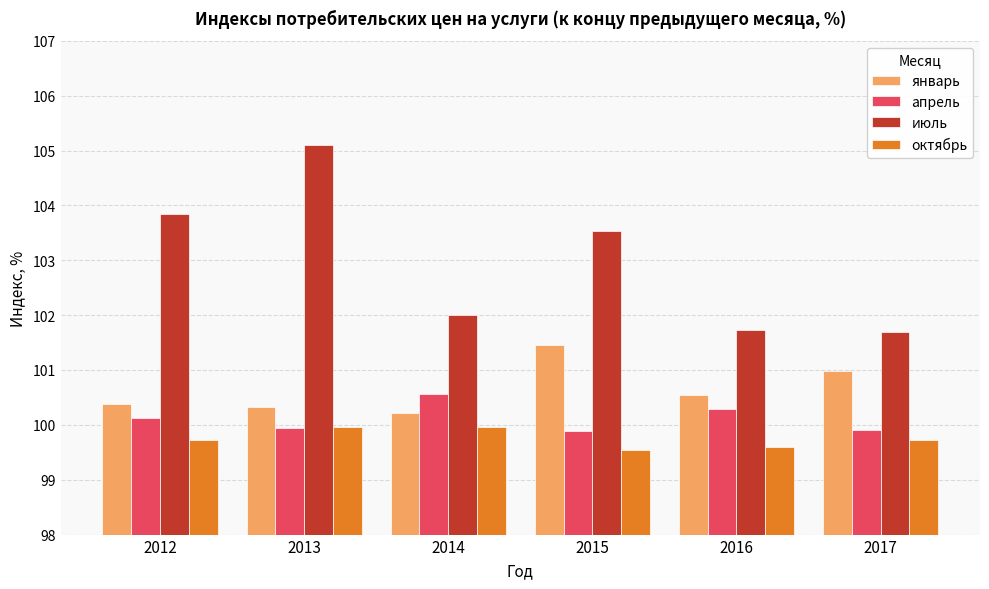

The июль series shows 186.1 at 2015. True or false?

False